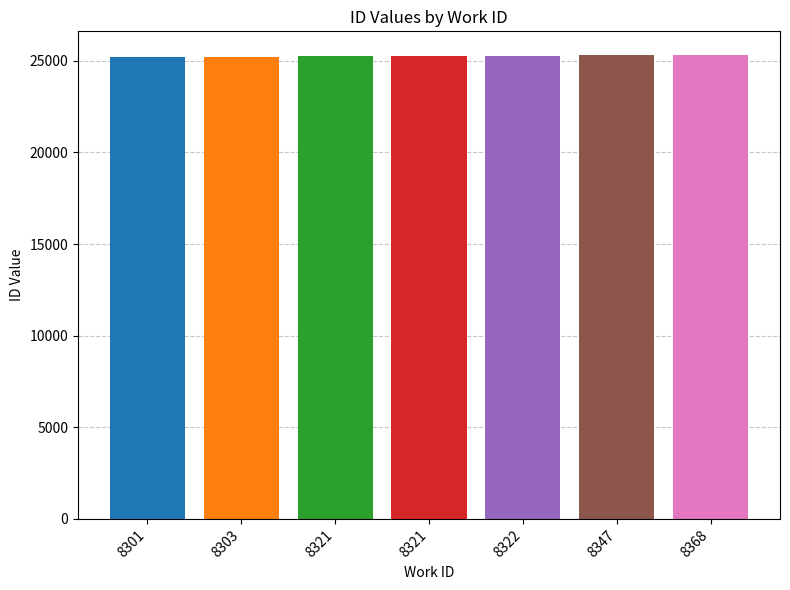

What is the value of the 7th bar from the left?

25335